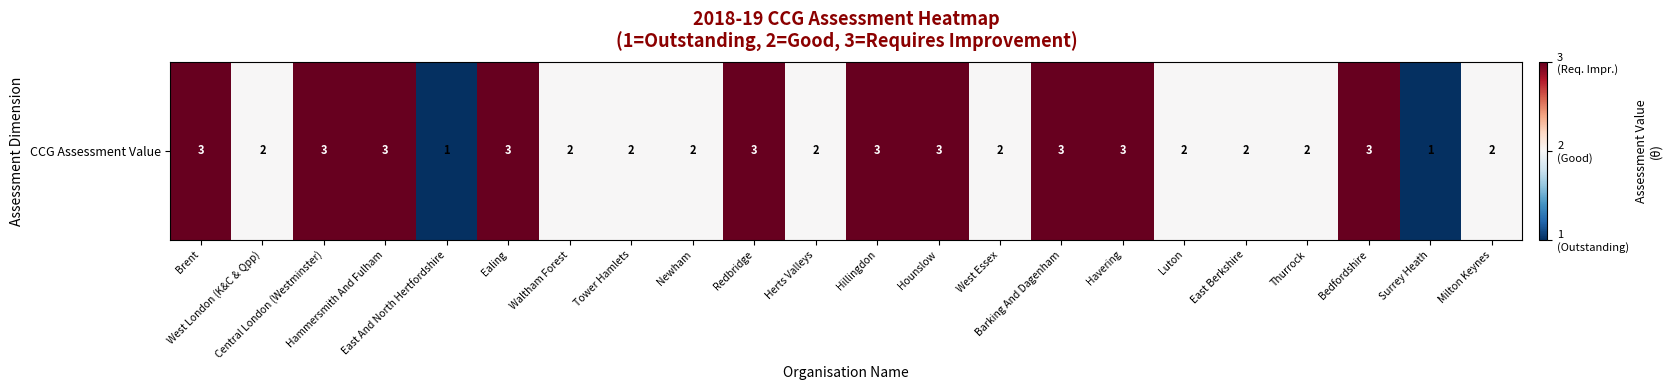

Count the values in the range 2 to 3.

20